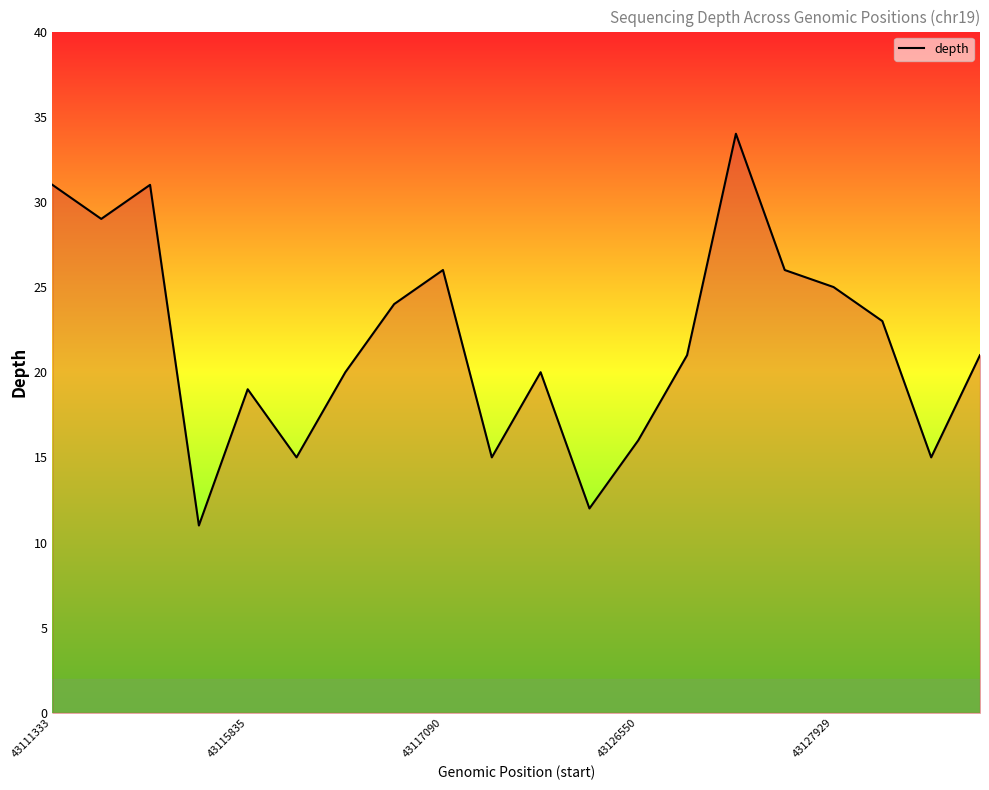

Does the chart have visible grid lines?

No